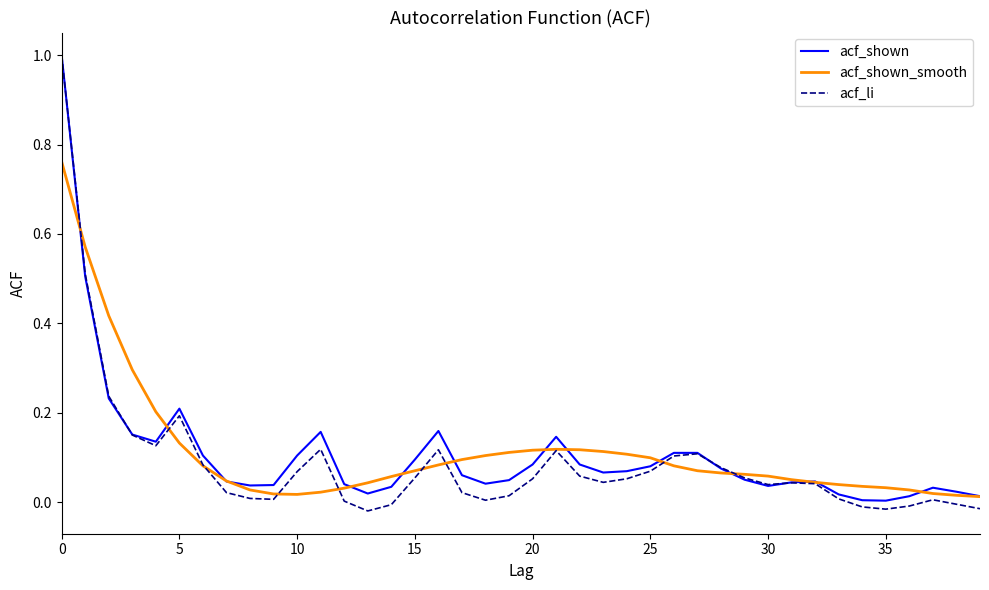

True or false: acf_shown_smooth and acf_shown cross at least once.

True